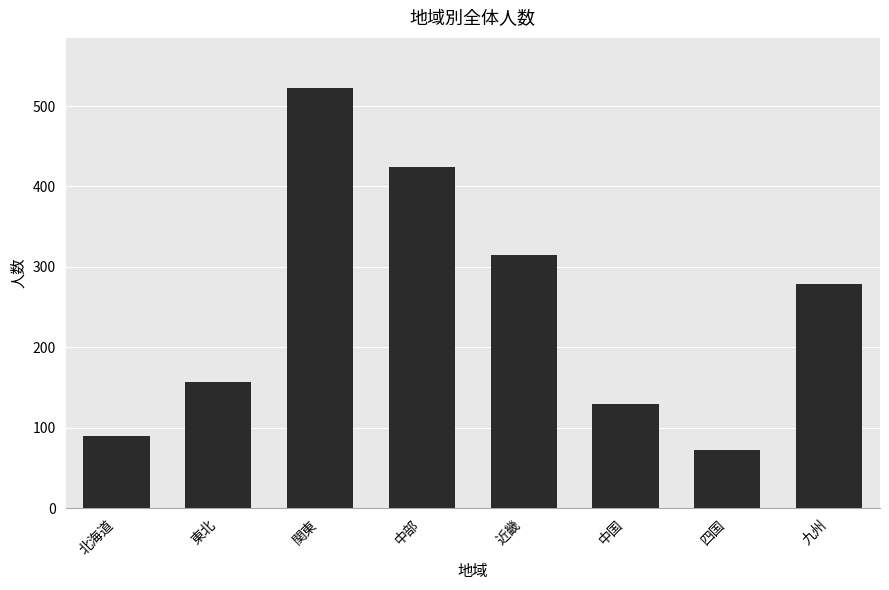

List the labels in order of value, smallest first.

四国, 北海道, 中国, 東北, 九州, 近畿, 中部, 関東